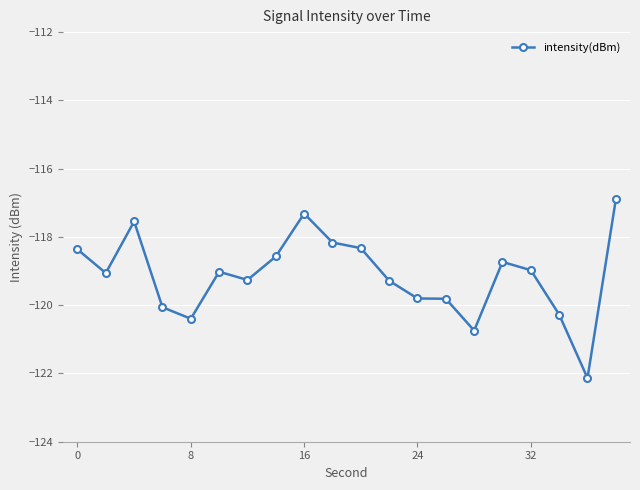

What is the maximum value shown in the chart?

-116.9